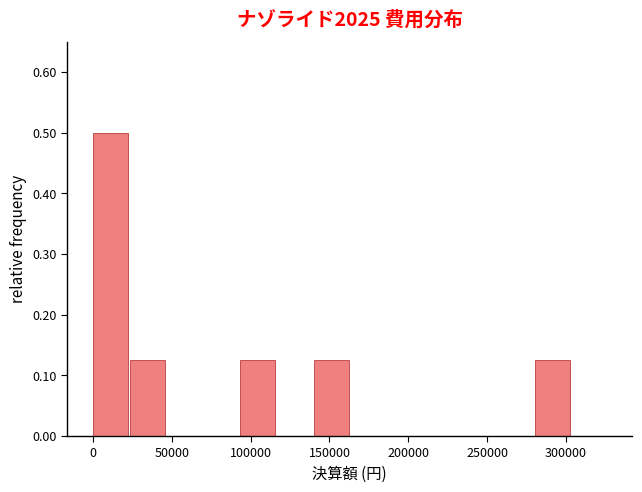

Reading left to right, transcribe this chart: for each bar, give the range it covers on the x-axis and its height. Neither the bar edges nor the heights are printed on the chart, so give them approximately, as read against the axes.

0 to 25000: 0.50
25000 to 45000: 0.13
45000 to 70000: 0
70000 to 95000: 0
95000 to 115000: 0.13
115000 to 140000: 0
140000 to 165000: 0.13
165000 to 185000: 0
185000 to 210000: 0
210000 to 235000: 0
235000 to 255000: 0
255000 to 280000: 0
280000 to 305000: 0.13
305000 to 325000: 0